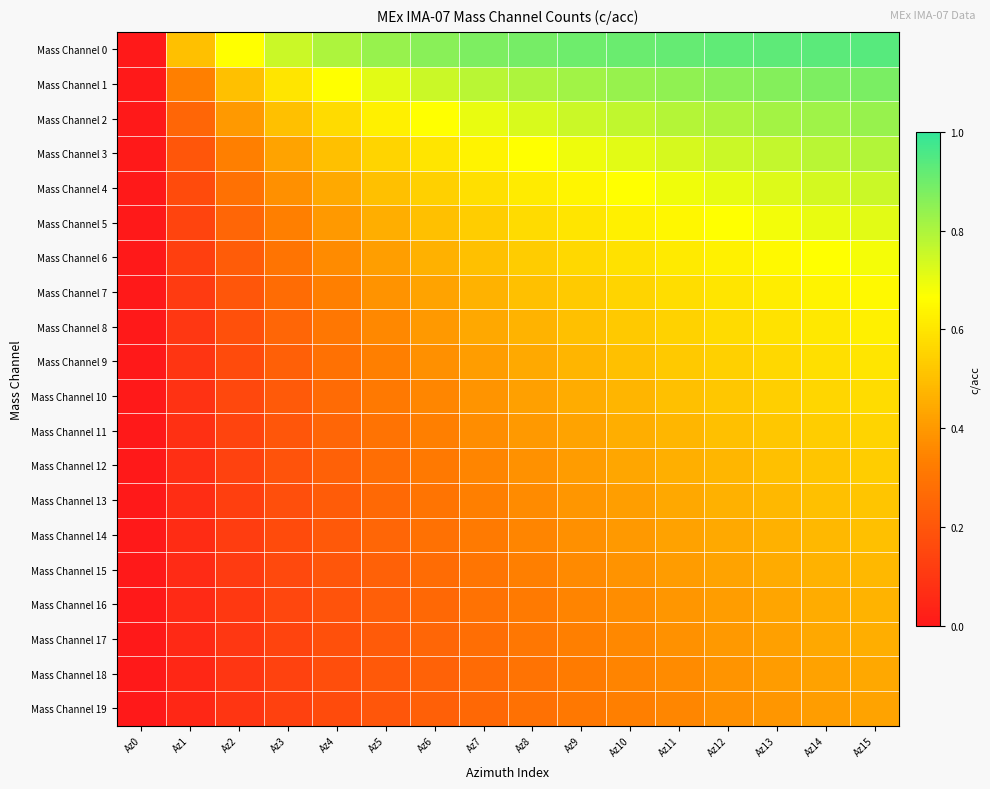

What is the total value across all series at Az14?

12.1